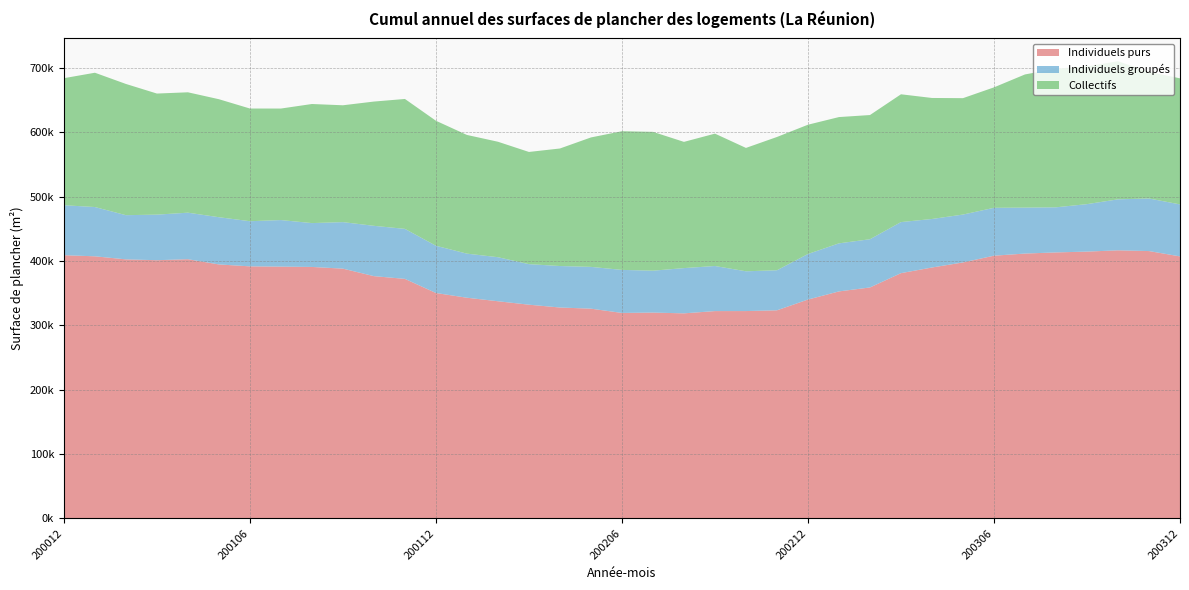

Reading left to right, extract all data points from this chart.

Individuels purs: 408880	407190	402430	401120	402690	394540	391570	391150	390660	388020	376370	372100	350180	342830	337370	332020	327630	325850	319200	319750	318570	322080	322120	323280	340000	352650	358800	381020	389790	397670	408140	411460	413230	414510	416460	415330	407050
Individuels groupés: 77660	76560	68670	70810	72280	73390	70150	72350	68150	72270	78190	77700	73410	68510	68430	63010	64460	64920	66890	65110	70310	70050	61800	62230	70800	74690	74920	79340	75400	74390	74400	71400	70090	73740	79250	81700	80780
Collectifs: 197370	208640	203860	188110	187020	183310	175060	173250	184990	181540	193040	201830	194190	184390	179370	174280	182600	201090	215430	215680	196090	205640	191650	207070	200830	196170	192940	198550	187990	180820	187120	206870	215320	213990	214520	196670	195840